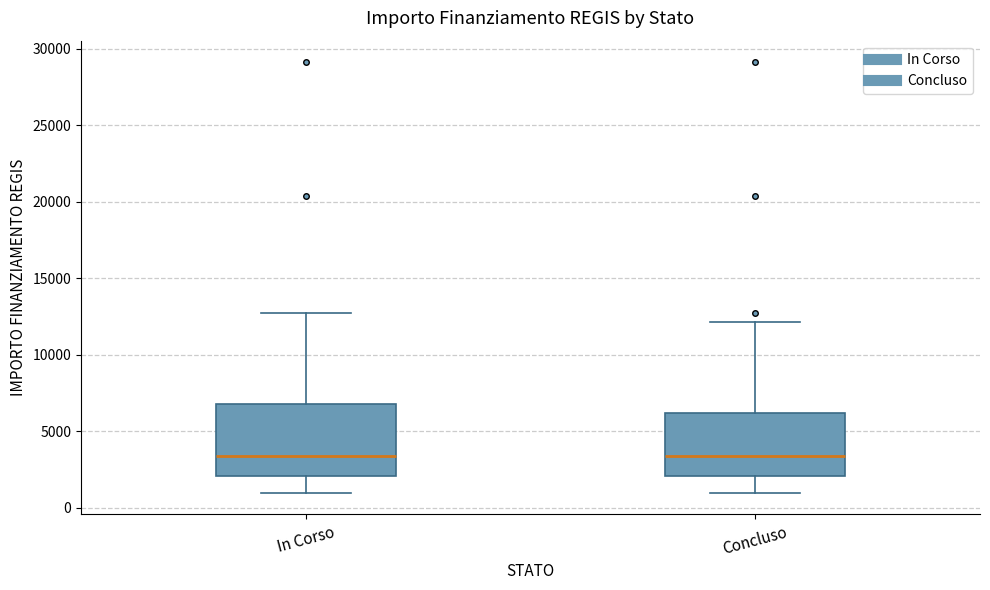

Comparing the boxes themselves (not the whiskers), which one is the tallest?

In Corso